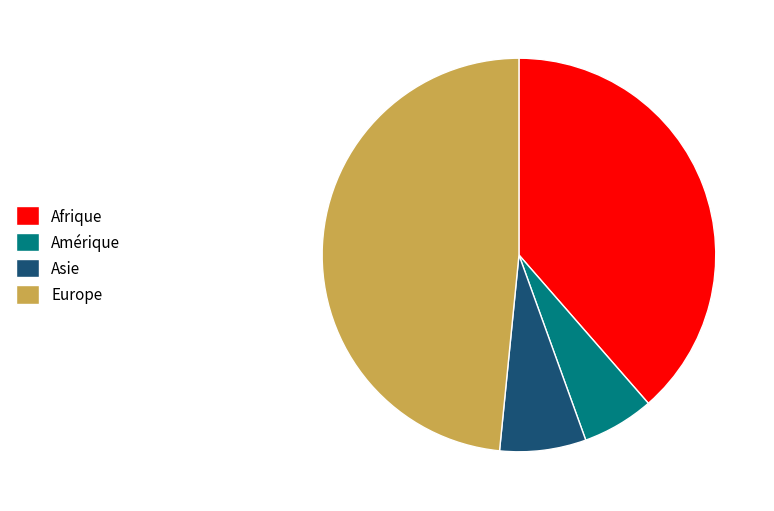

Which has a higher value, Asie or Amérique?

Asie